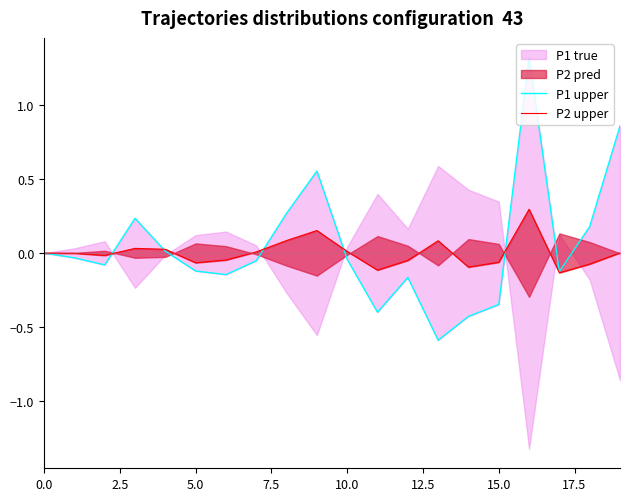

Is the value of P1 upper at 0.0 greater than the value of P2 upper at 7.5?

No